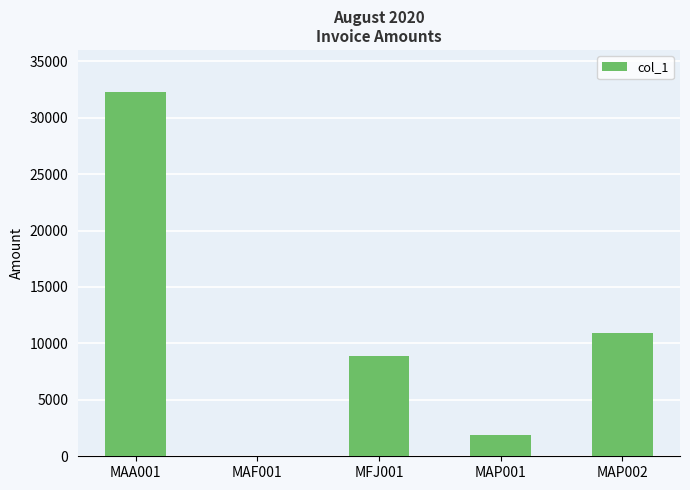

What is the change in value from MAA001 to MAP002?

-21326.0